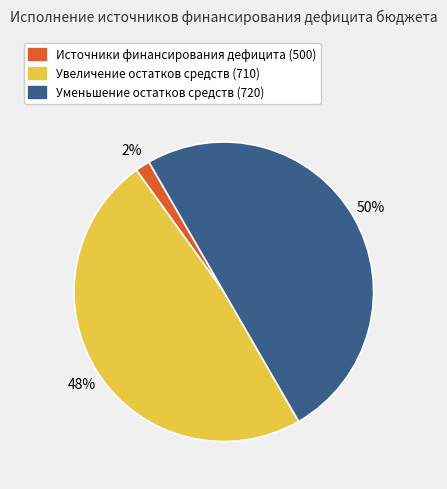

To the nearest percent, what is the average slice percentage?

33%